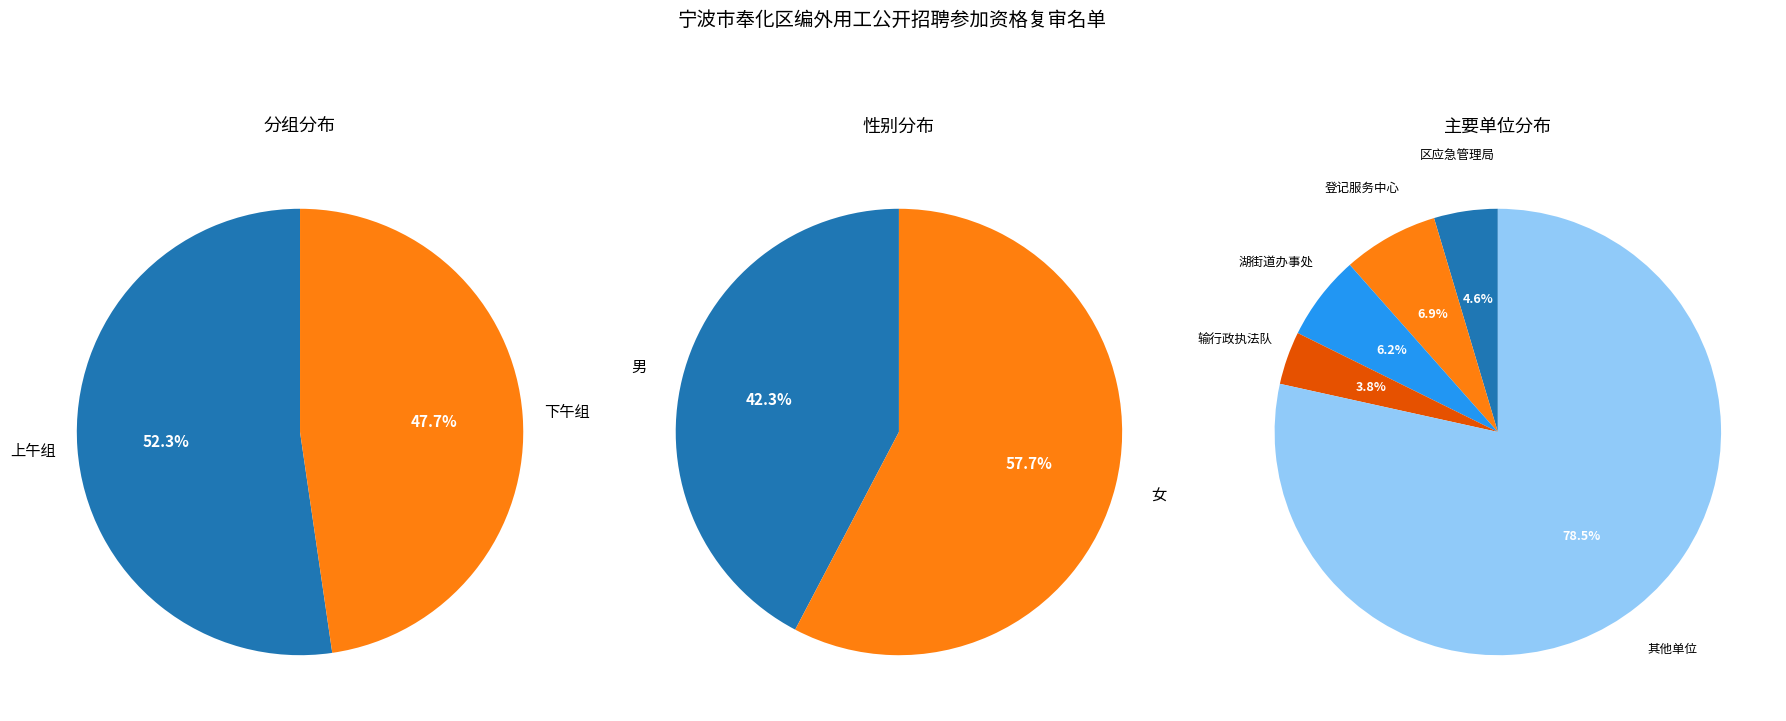

Count the number of slices in the pie.

2